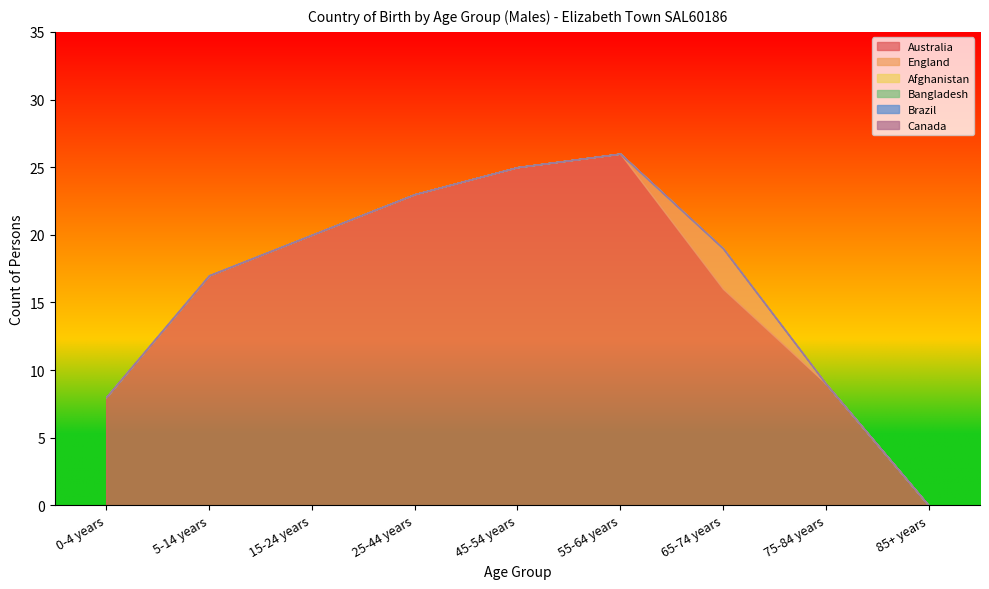

Is the value of Brazil at 25-44 years greater than the value of Australia at 0-4 years?

No